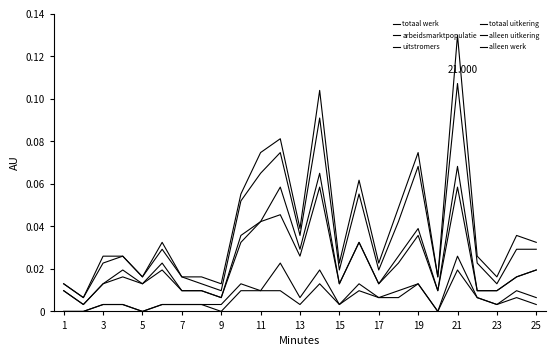

How many lines are shown in the chart?

6